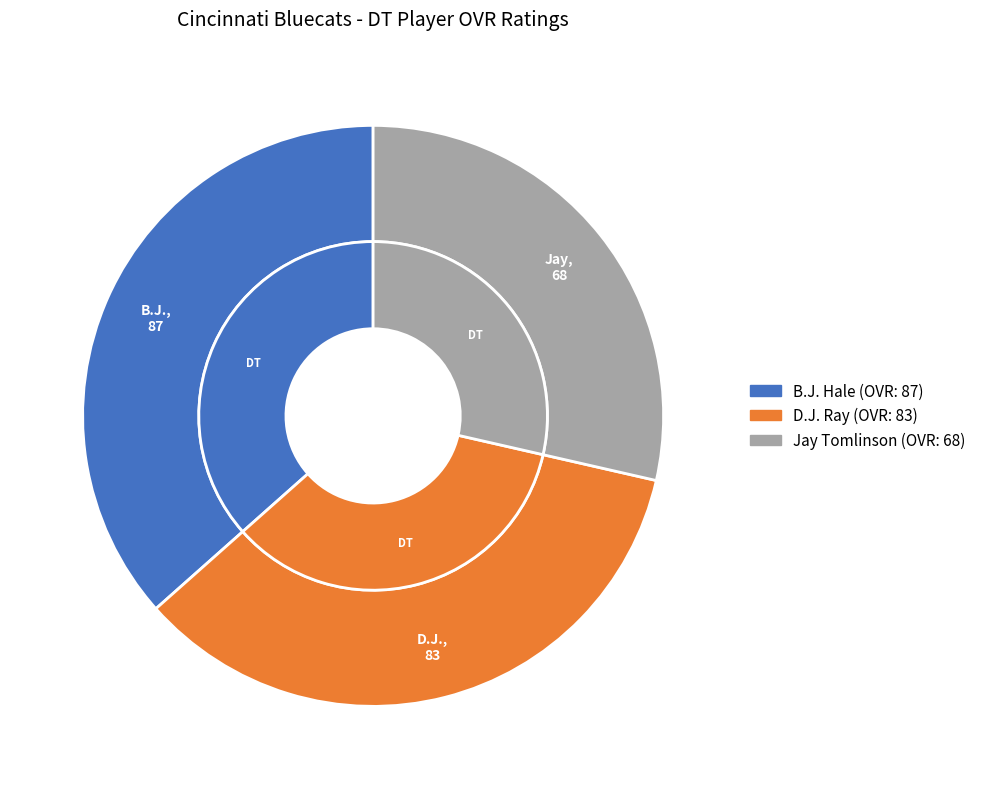

Is B.J. the majority of the pie?

No